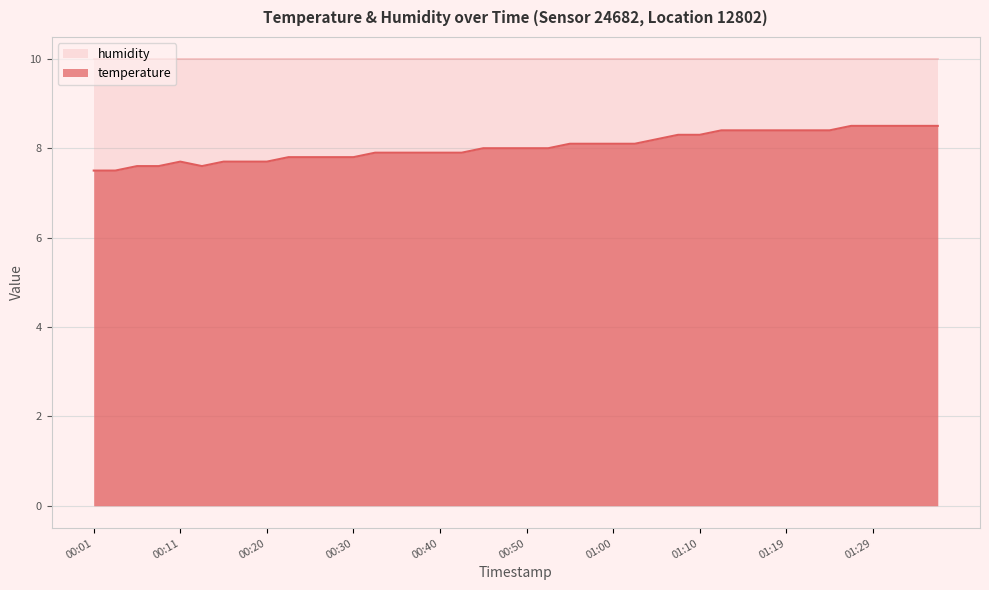

What is the change in value from 01:05 to 01:29?

+0.3